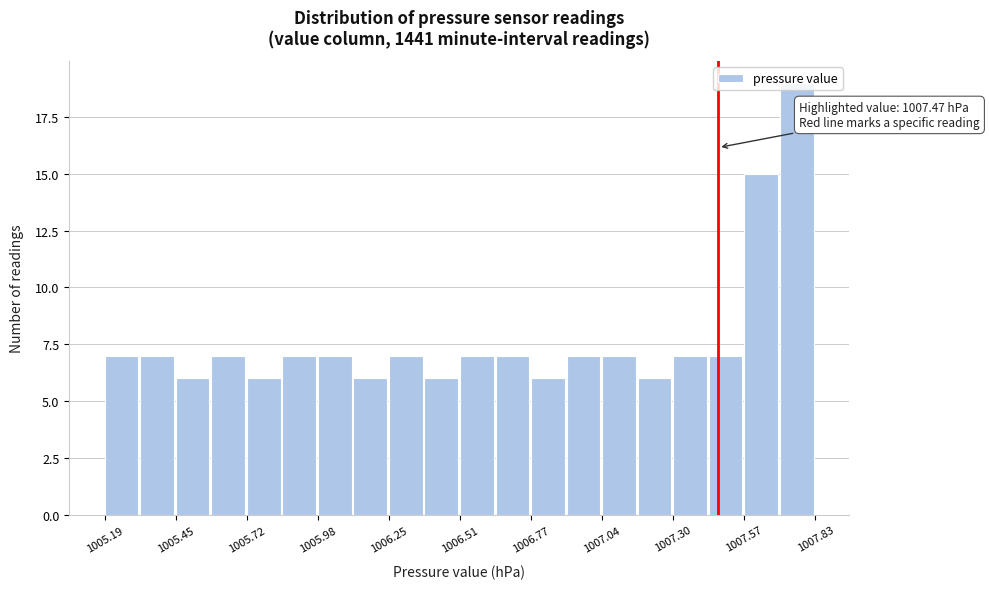

Around what value on the x-axis is the tallest bar? Give the approximate position of its centre, as read against the axis.

1007.75